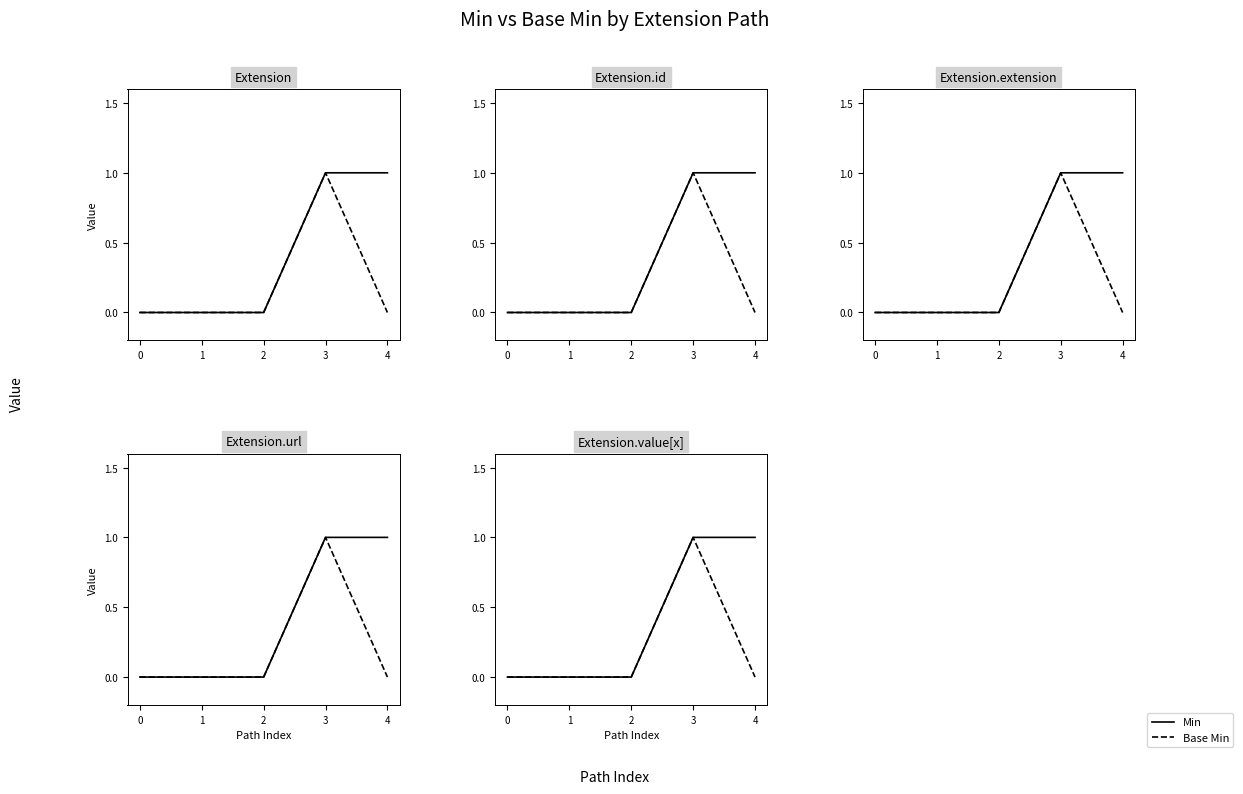

True or false: Base Min has a value of 1 at 0.

False